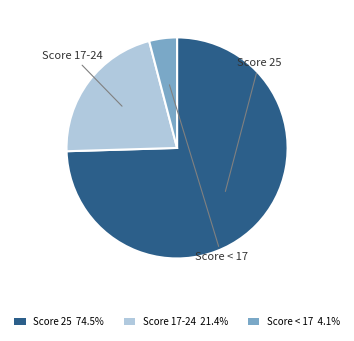

Is there a majority slice in this chart?

Yes